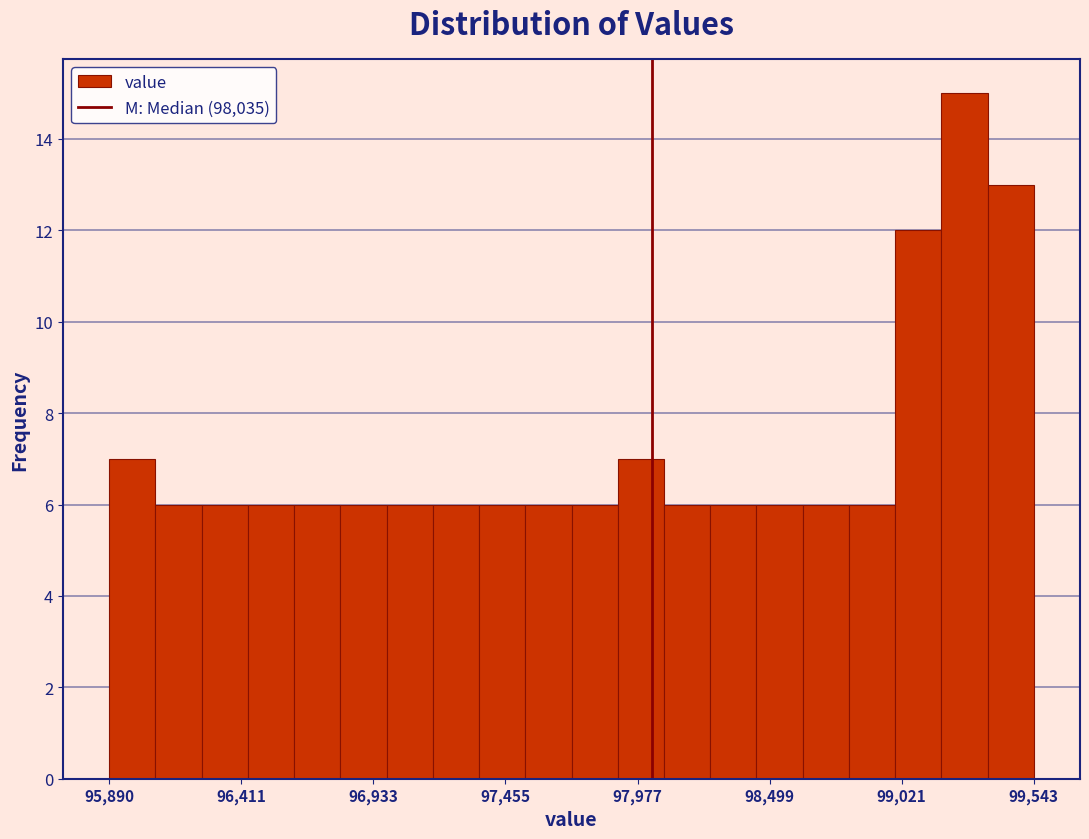

Read against the x-axis, roughly where is the centre of the tallest bar?

99300